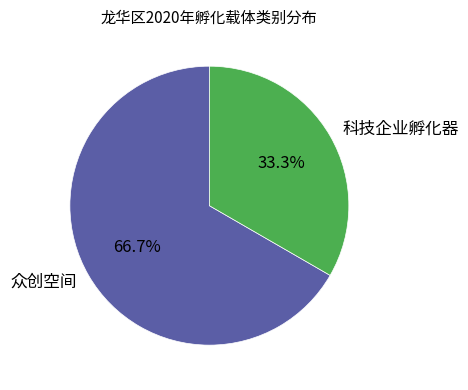

What is the ratio of the value at 科技企业孵化器 to the value at 众创空间?

0.5